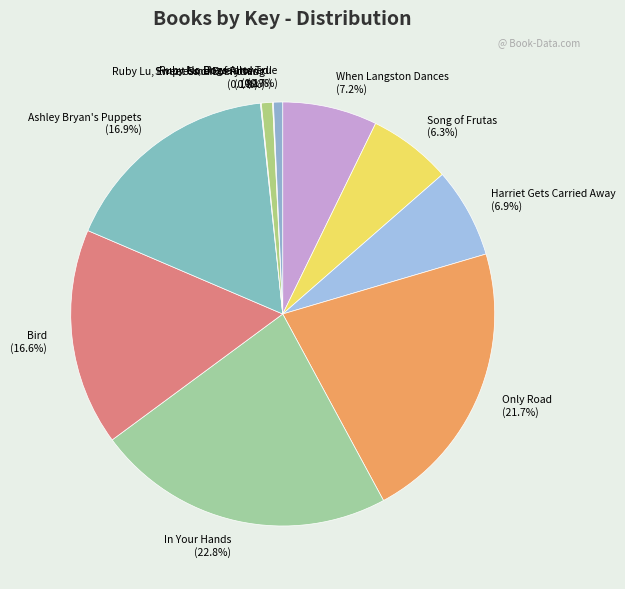

What percentage is the In Your Hands slice, to the nearest percent?

23%